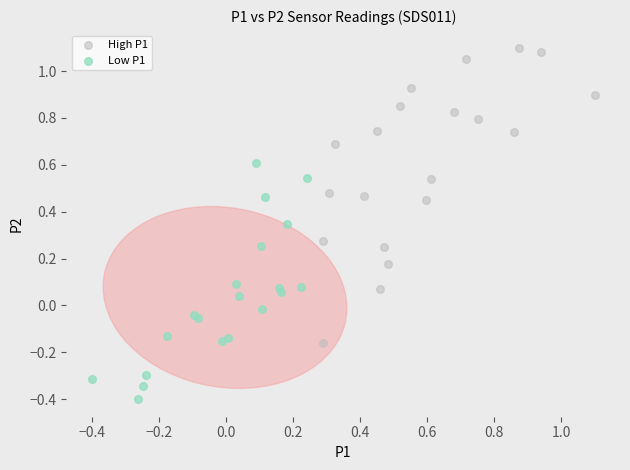

Which series contains the highest Y value?

High P1